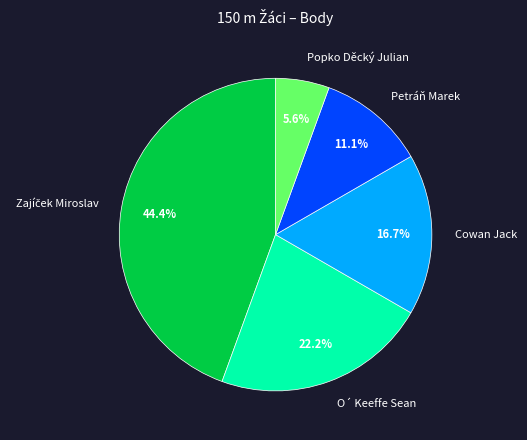

To the nearest percent, what is the average slice percentage?

20%